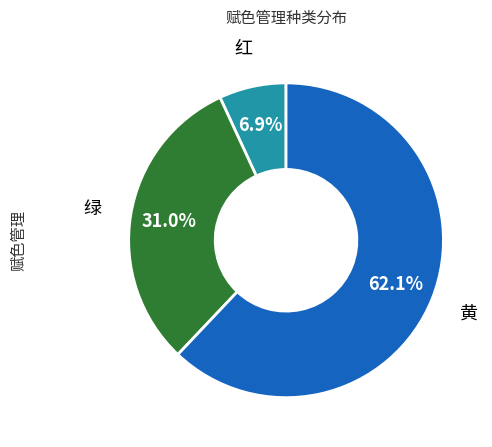

To the nearest percent, what portion does 红 represent?

7%